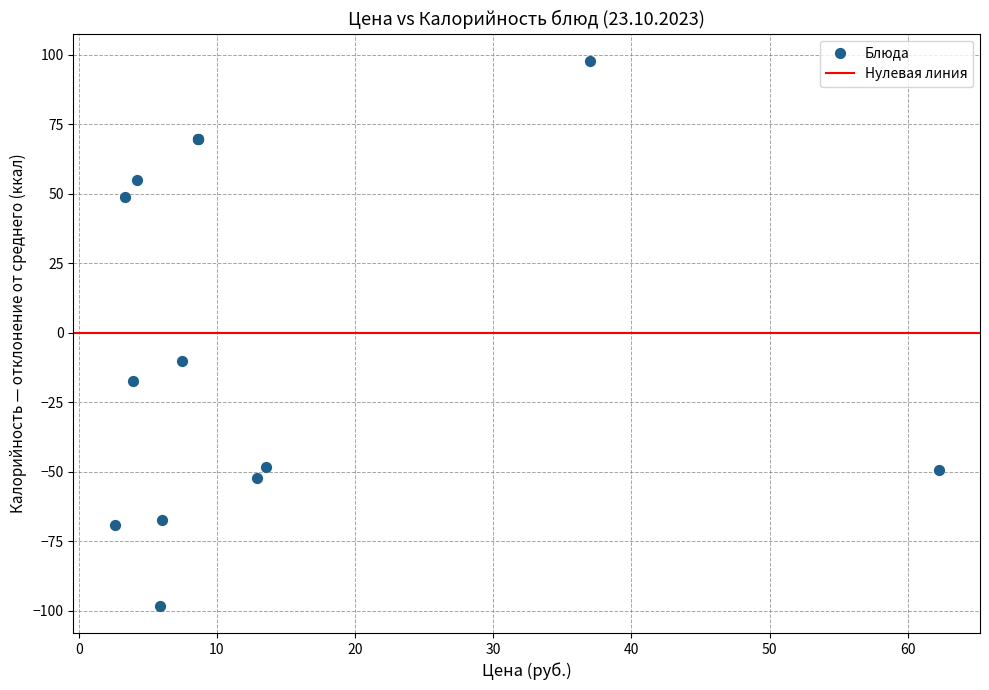

What Y value in the scatter plot is closest to 0?

-10.1